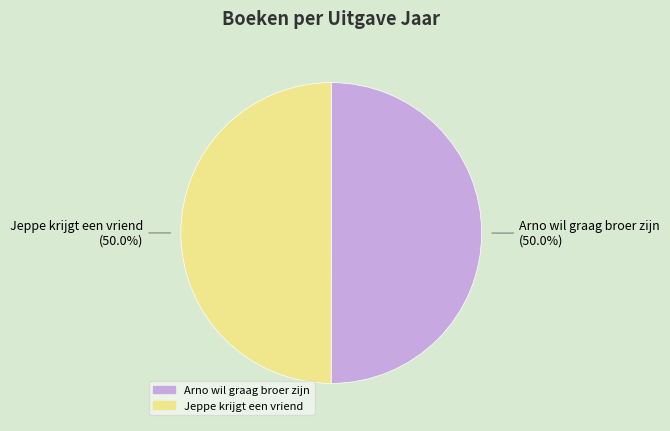

Is it true that Jeppe krijgt een vriend is 50% of the pie?

True